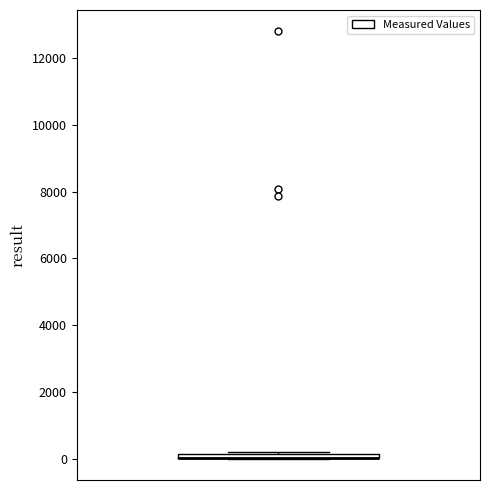

Where is the lower edge of the box on the y-axis? The values are not printed on the chart, so give them approximately, as read against the axis.

0